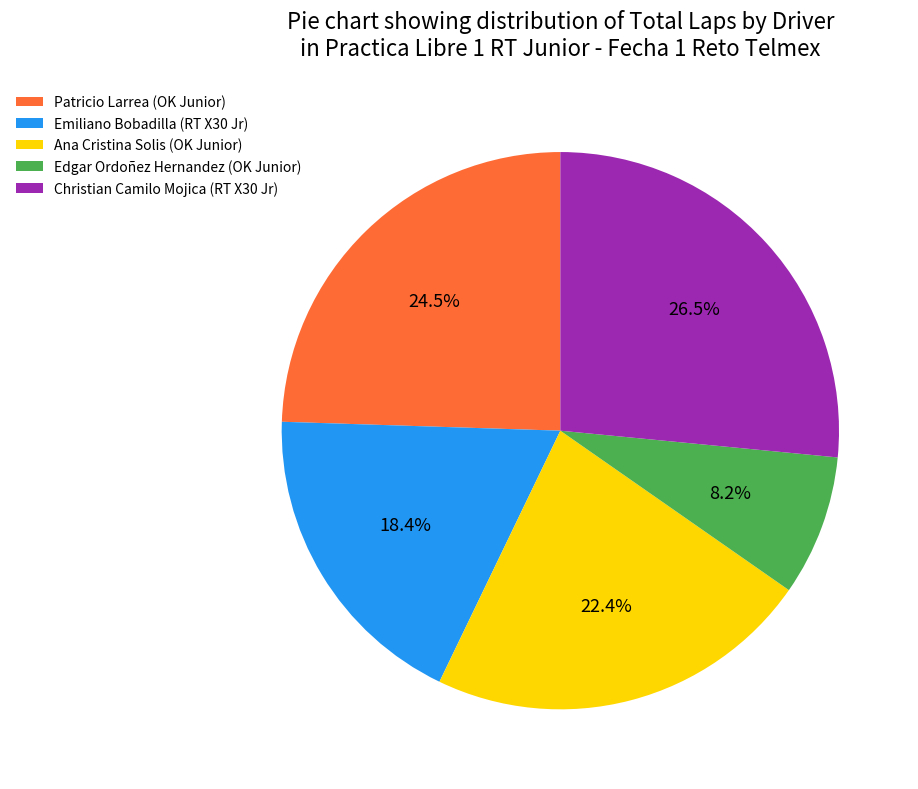

Rank the categories by value from highest to lowest.

Christian Camilo Mojica (RT X30 Jr), Patricio Larrea (OK Junior), Ana Cristina Solis (OK Junior), Emiliano Bobadilla (RT X30 Jr), Edgar Ordoñez Hernandez (OK Junior)